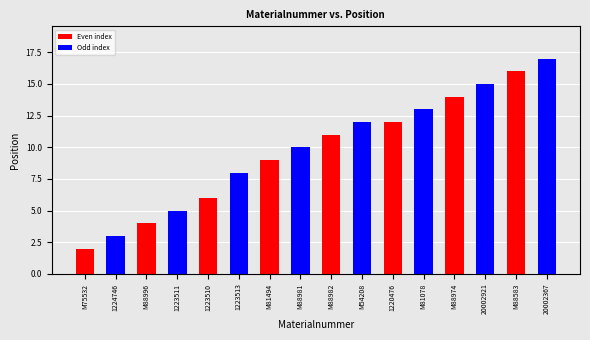

What position from the right is 1223511?

13